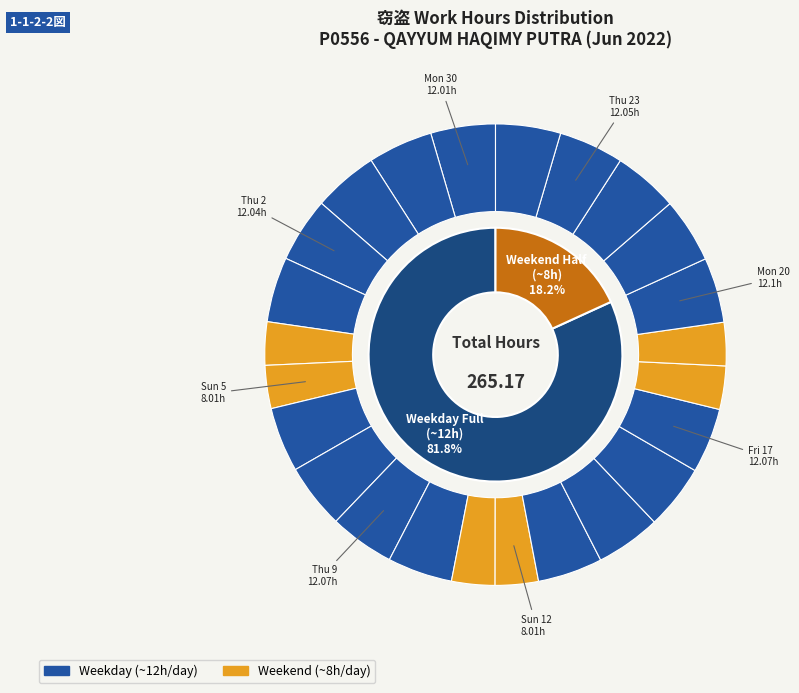

Rank the categories by value from highest to lowest.

Fri 3, Mon 20, Thu 9, Tue 14, Fri 17, Fri 24, Wed 8, Tue 21, Wed 1, Wed 15, Thu 23, Thu 2, Fri 10, Mon 13, Wed 22, Tue 31, Tue 7, Mon 30, Sat 18, Sat 11, Sun 19, Sat 4, Sun 5, Sun 12